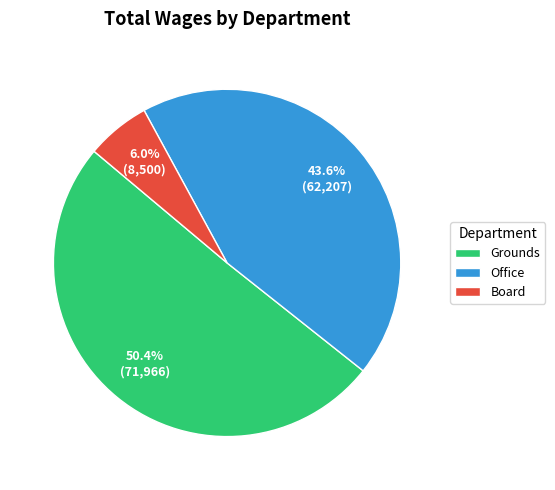

To the nearest percent, what is the average slice percentage?

33%